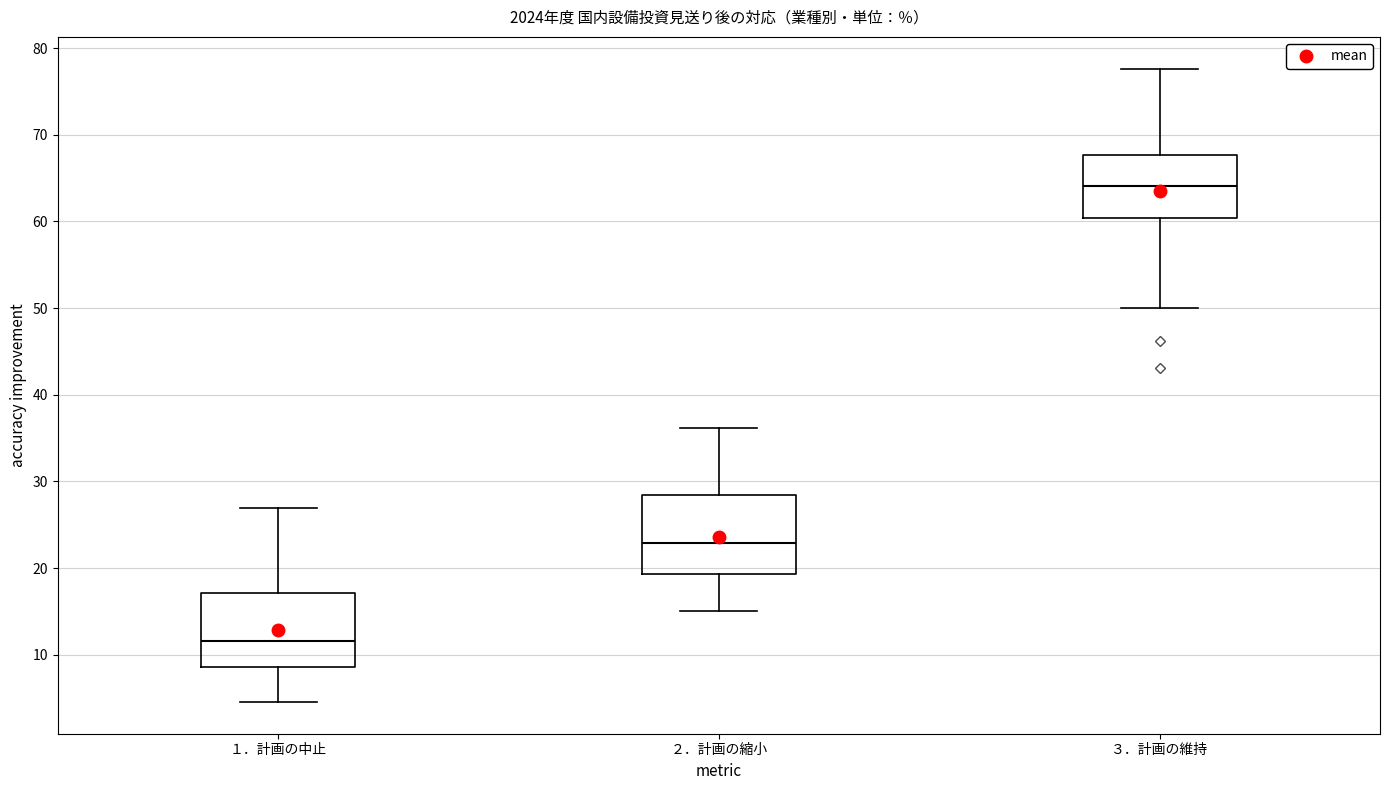

Which box has the highest median line?

３．計画の維持